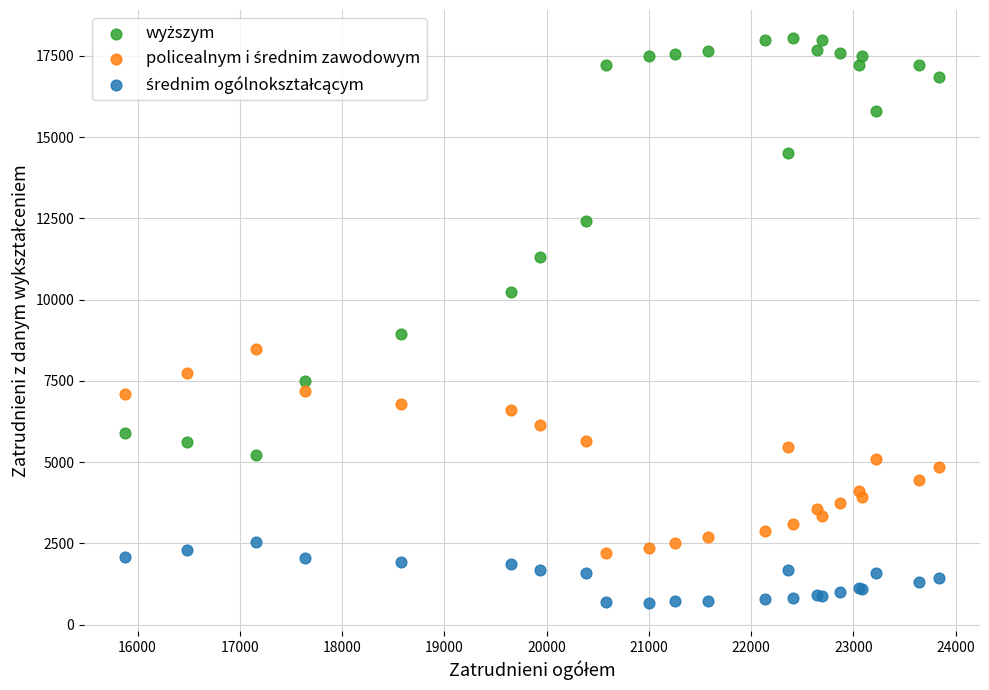

Across all series, what Y value is closest to 9358?

8945